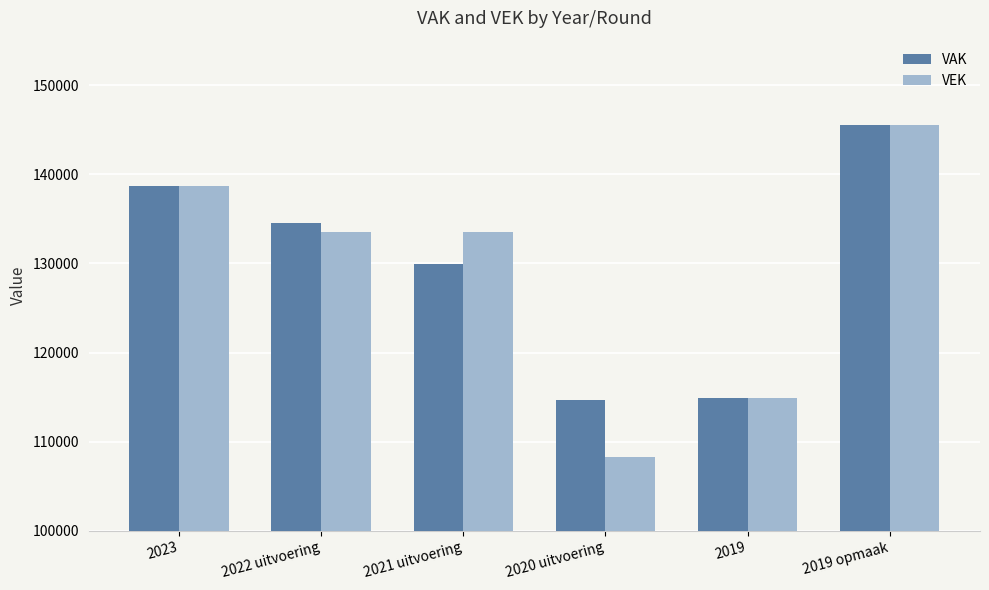

At which category is the sum across all series the highest?

2019 opmaak